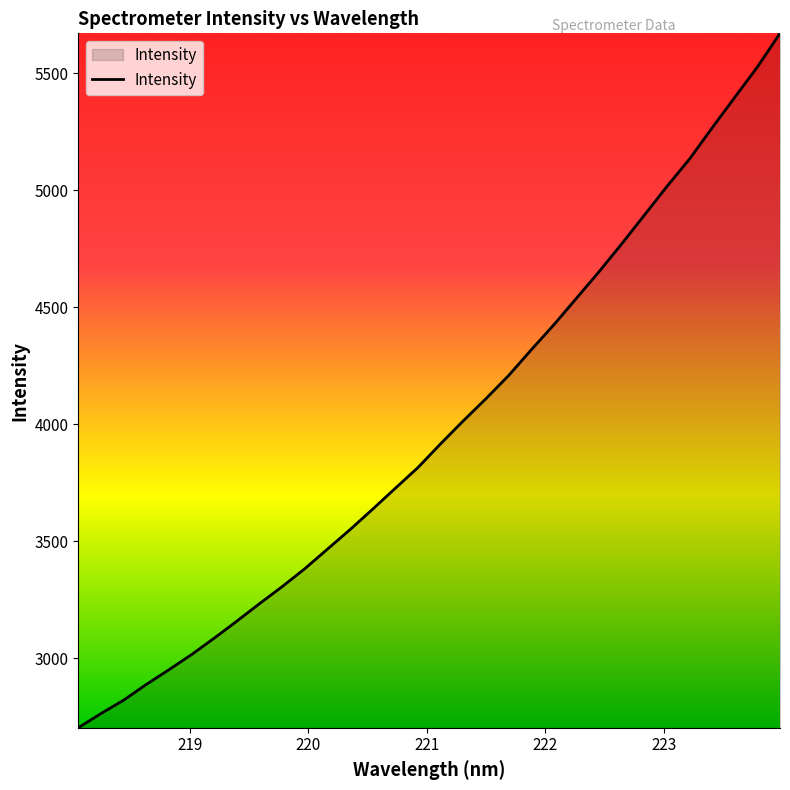

What is the greatest value displayed?

5670.3